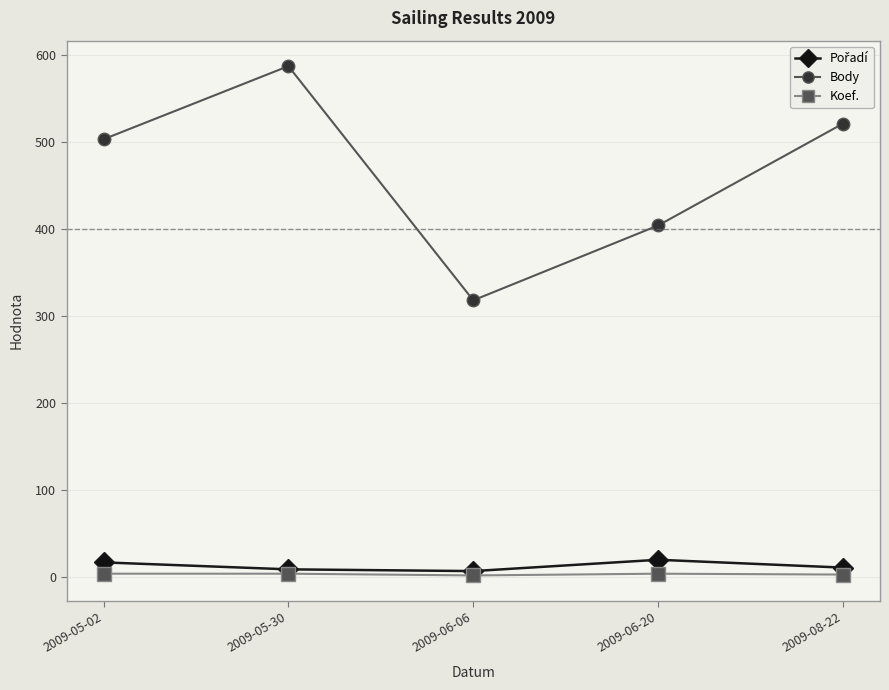

True or false: Body has more than 2 interior local peaks.

False